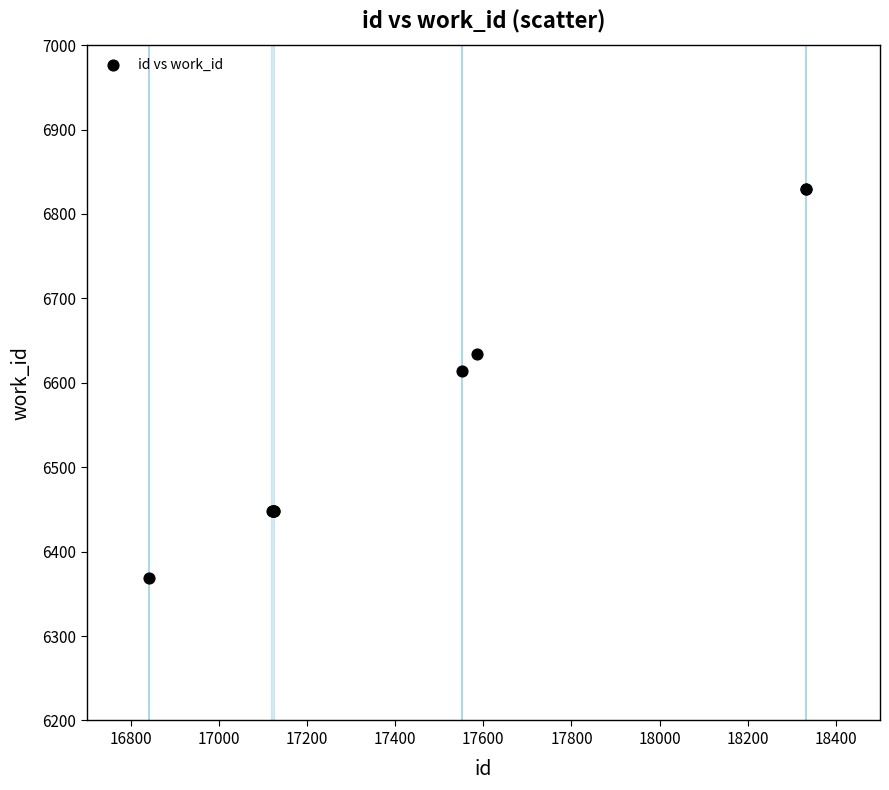

What Y value in the scatter plot is closest to 6599?

6614